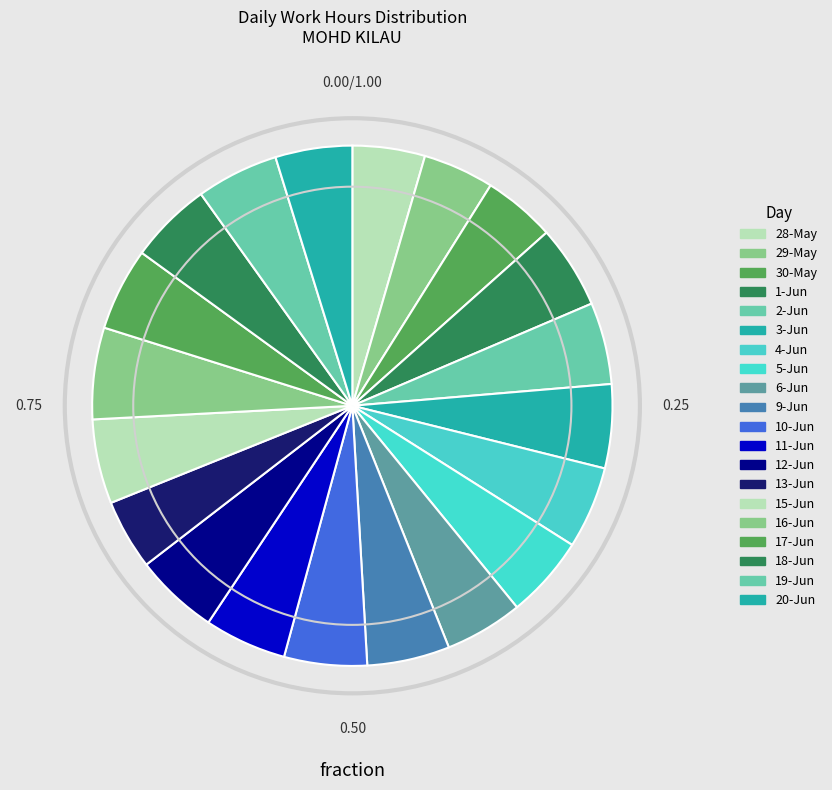

Do 9-Jun and 2-Jun together represent more than half of the pie?

No